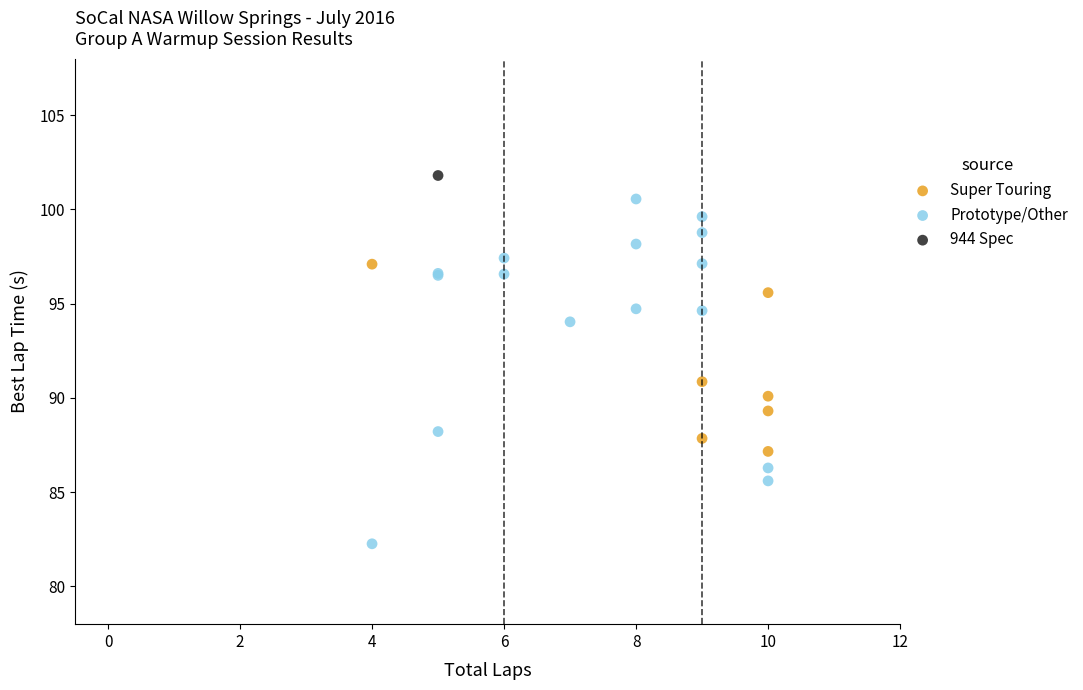

What are all the series names shown in the legend?

Super Touring, Prototype/Other, 944 Spec